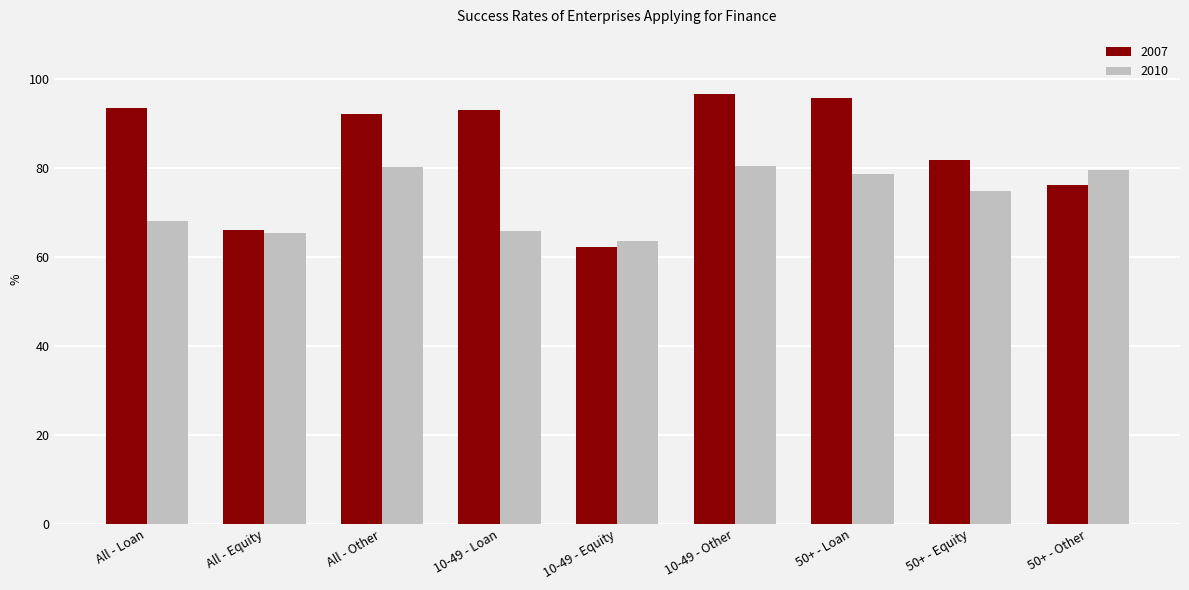

What is the smallest value displayed?

62.2